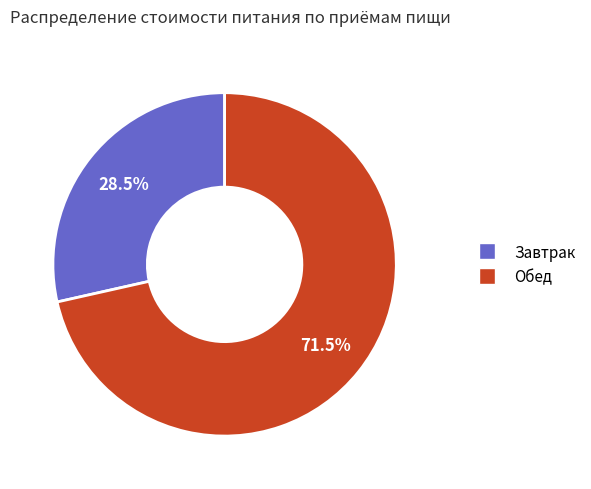

Is there any slice that represents more than half of the pie?

Yes